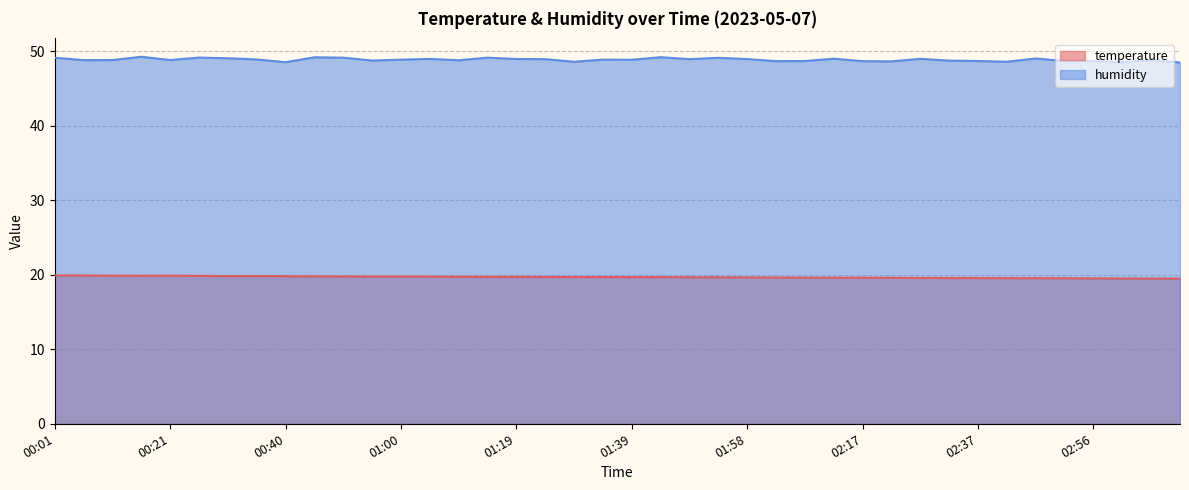

Is it true that humidity equals 48.7 at 02:17?

True